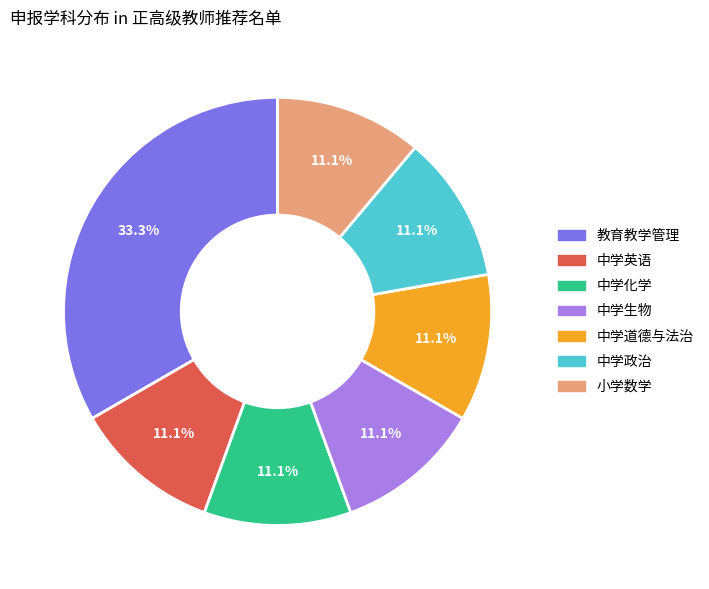

Does any single category account for the majority?

No